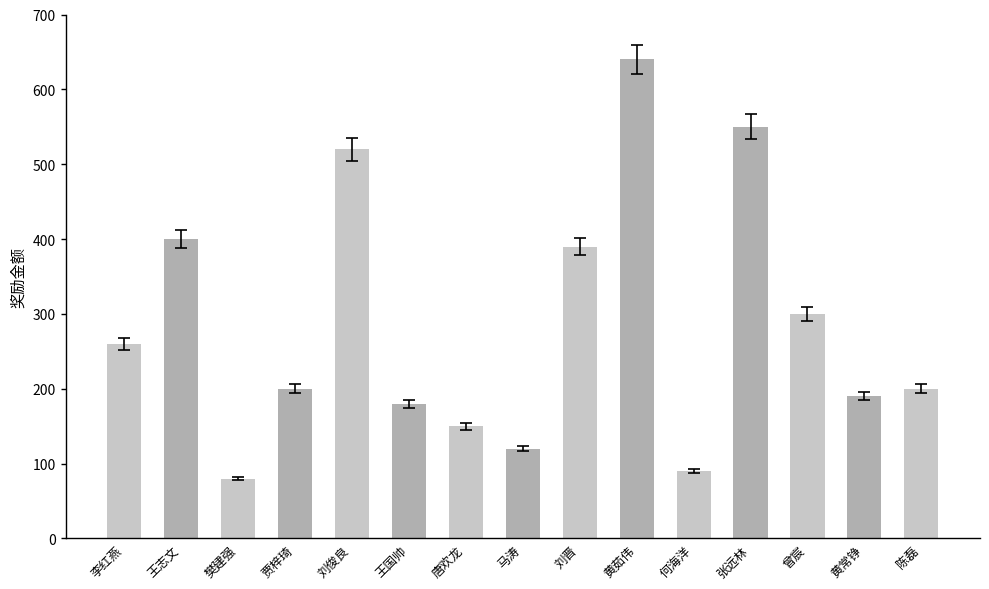

What is the value of the 13th bar from the left?

300